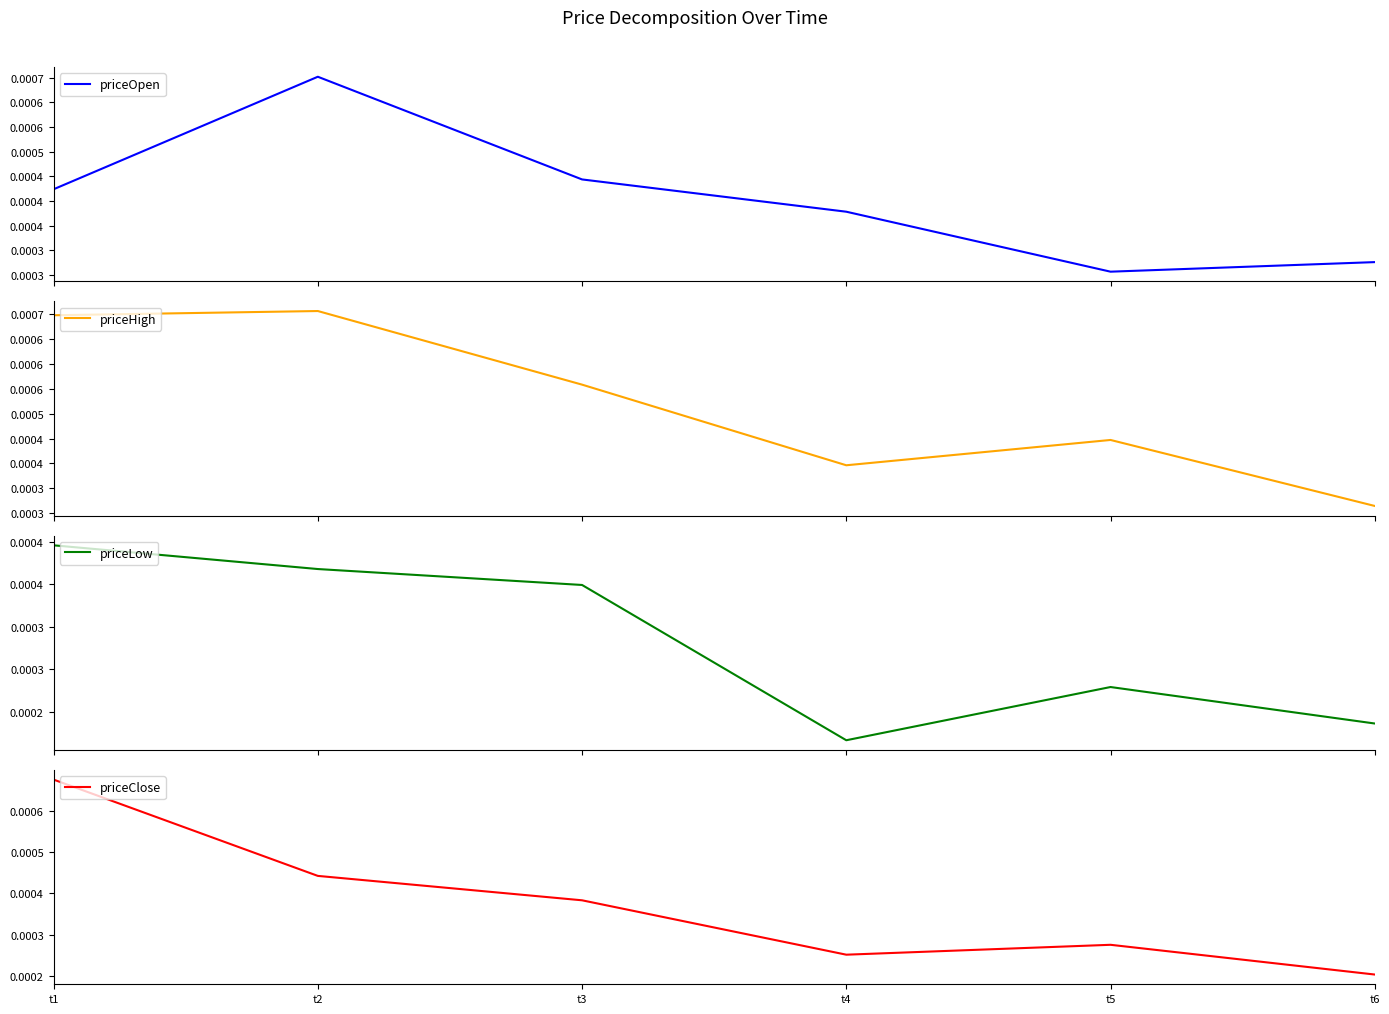

Reading left to right, what are all the values shown in this chart?

priceOpen: t1=0.0	t2=0.0	t3=0.0	t4=0.0	t5=0.0	t6=0.0
priceHigh: t1=0.0	t2=0.0	t3=0.0	t4=0.0	t5=0.0	t6=0.0
priceLow: t1=0.0	t2=0.0	t3=0.0	t4=0.0	t5=0.0	t6=0.0
priceClose: t1=0.0	t2=0.0	t3=0.0	t4=0.0	t5=0.0	t6=0.0